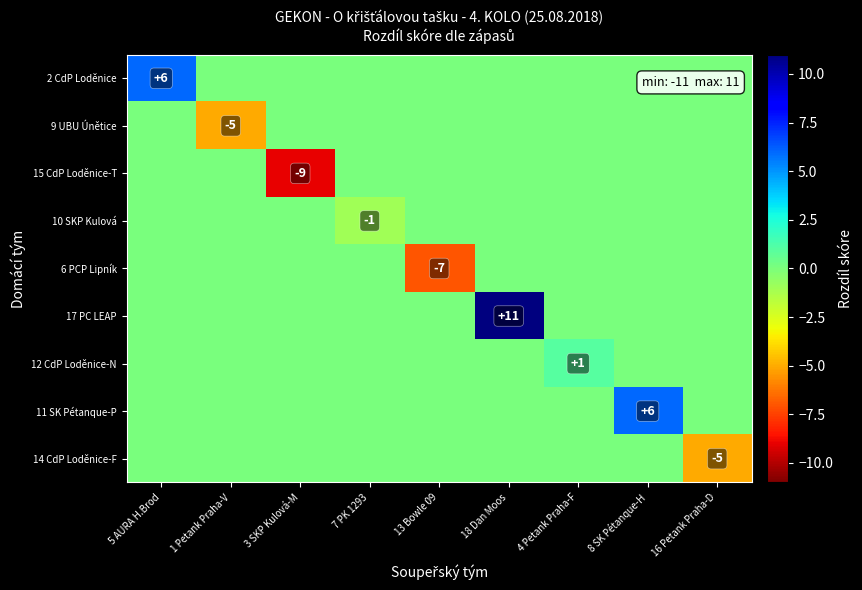

The value of 10 SKP Kulová at 3 SKP Kulová-M is -1. True or false?

False